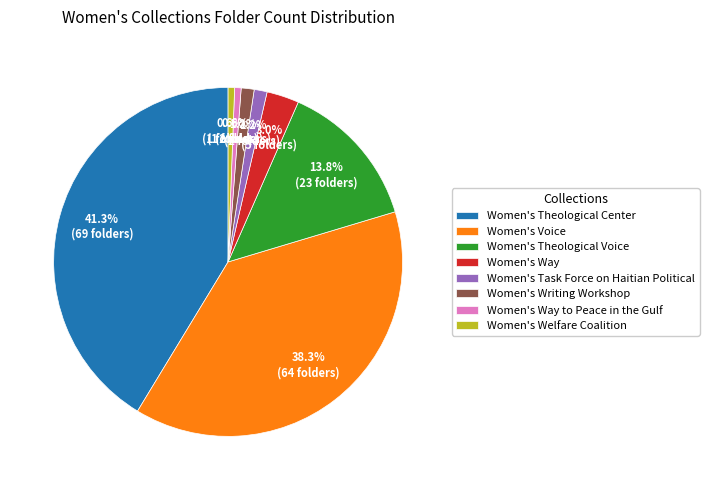

What percentage is the Women's Theological Center slice, to the nearest percent?

41%